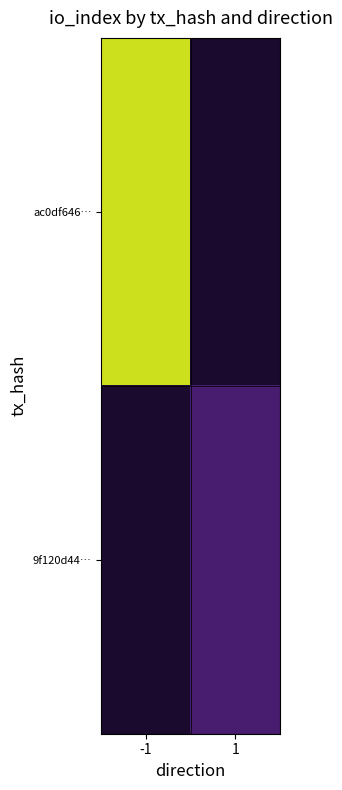

List the labels in order of ac0df646… value, smallest first.

-1, 1